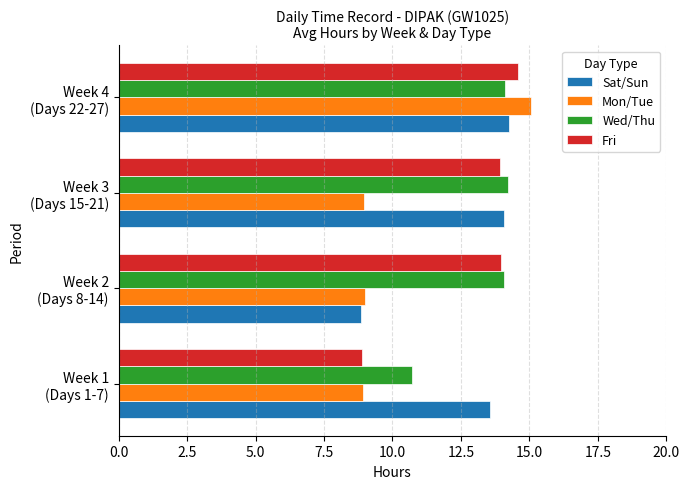

What is the difference between the second highest and minimum values in the Fri series?

5.0